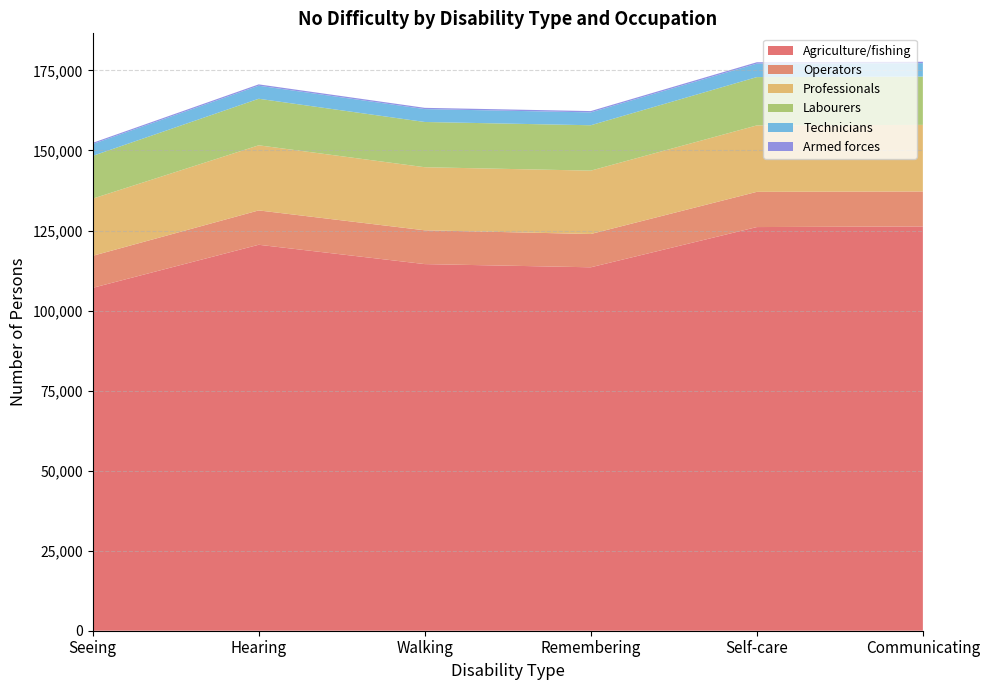

Reading left to right, list all the values displayed in this chart.

Agriculture/fishing: Seeing=107096	Hearing=120554	Walking=114517	Remembering=113518	Self-care=126084	Communicating=126280
Operators: Seeing=10002	Hearing=10729	Walking=10552	Remembering=10395	Self-care=10997	Communicating=10913
Professionals: Seeing=17860	Hearing=20340	Walking=19708	Remembering=19797	Self-care=20755	Communicating=20806
Labourers: Seeing=13355	Hearing=14535	Walking=14127	Remembering=14173	Self-care=15088	Communicating=15088
Technicians: Seeing=3696	Hearing=4079	Walking=4027	Remembering=4024	Self-care=4212	Communicating=4192
Armed forces: Seeing=376	Hearing=416	Walking=394	Remembering=406	Self-care=429	Communicating=430